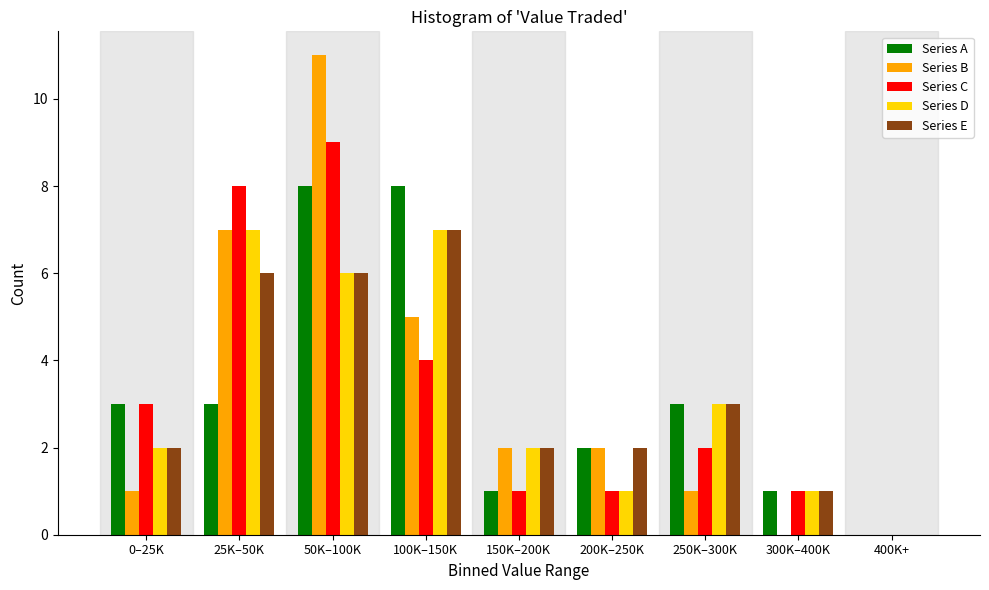

What value does the Series A series have at 250K–300K?

3